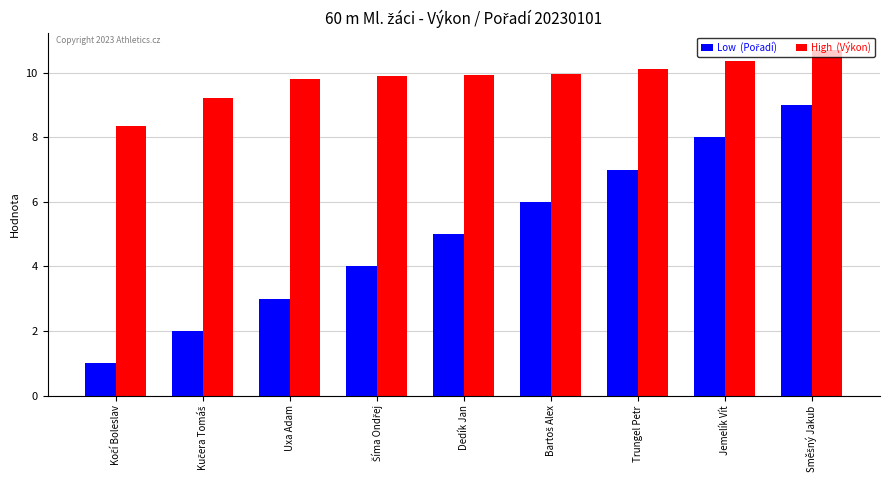

What is the label of the 3rd bar from the left?

Uxa Adam